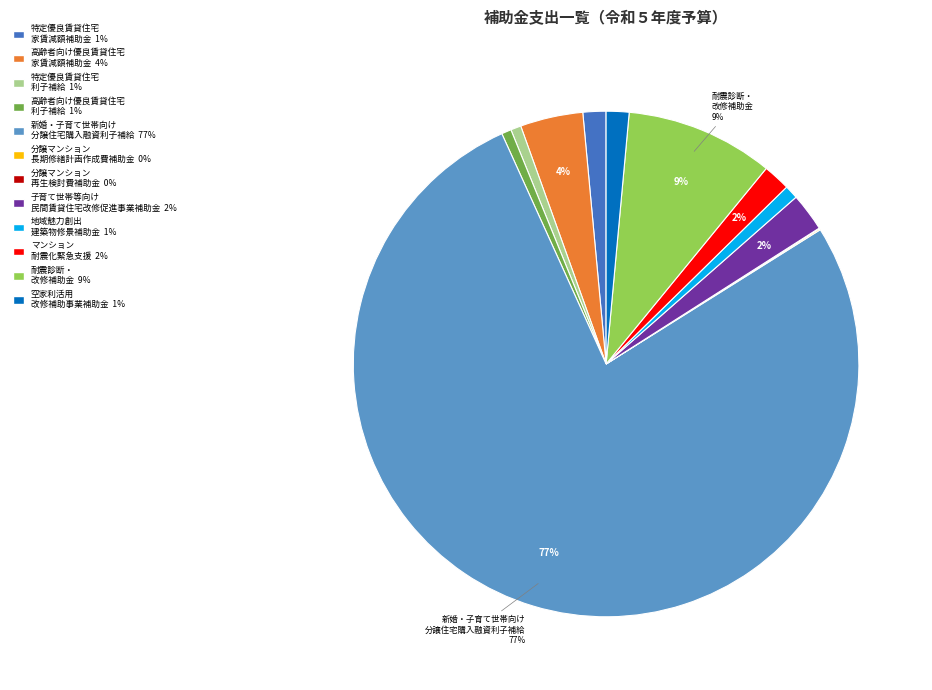

To the nearest percent, what is the average slice percentage?

8%